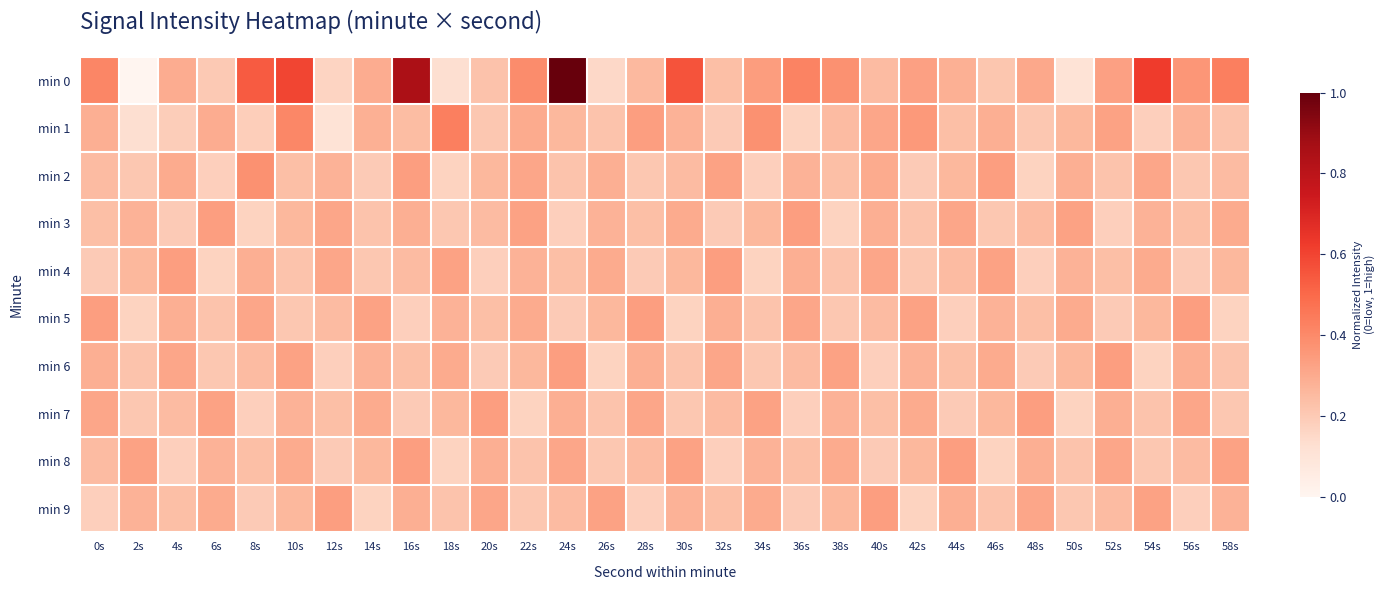

Between 4s and 36s, which series saw the biggest shift?

min 3